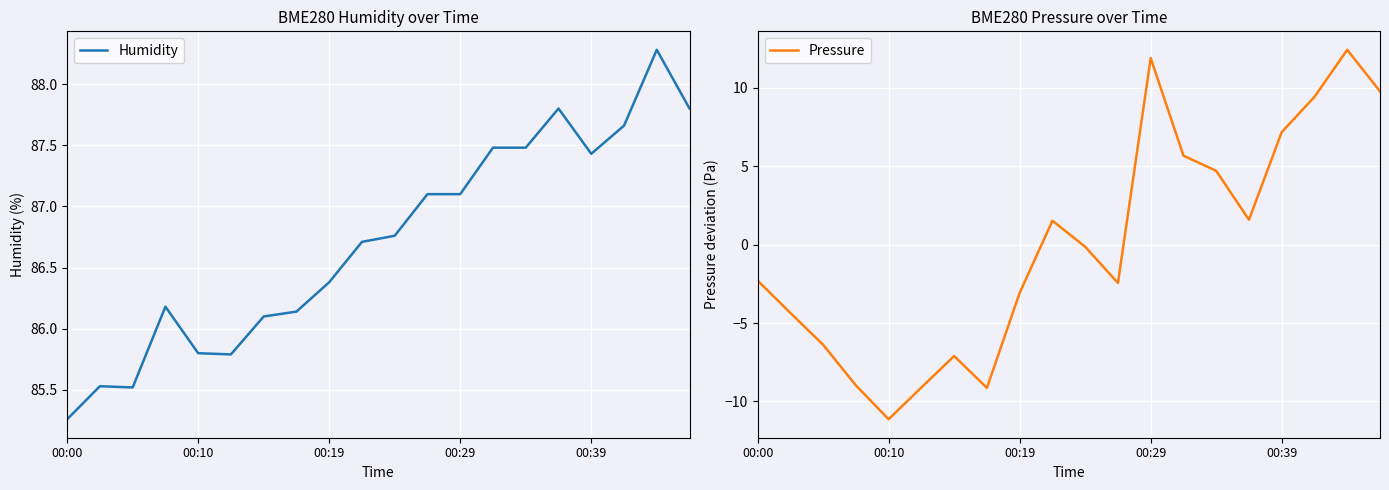

In Pressure, how many points are higher than both neighbors (excluding endpoints)?

4